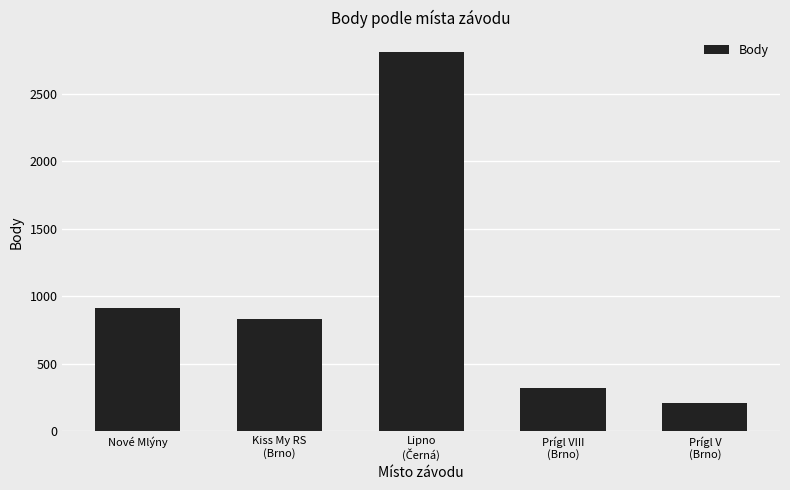

Are the bars grouped side by side (vs. stacked)?

No